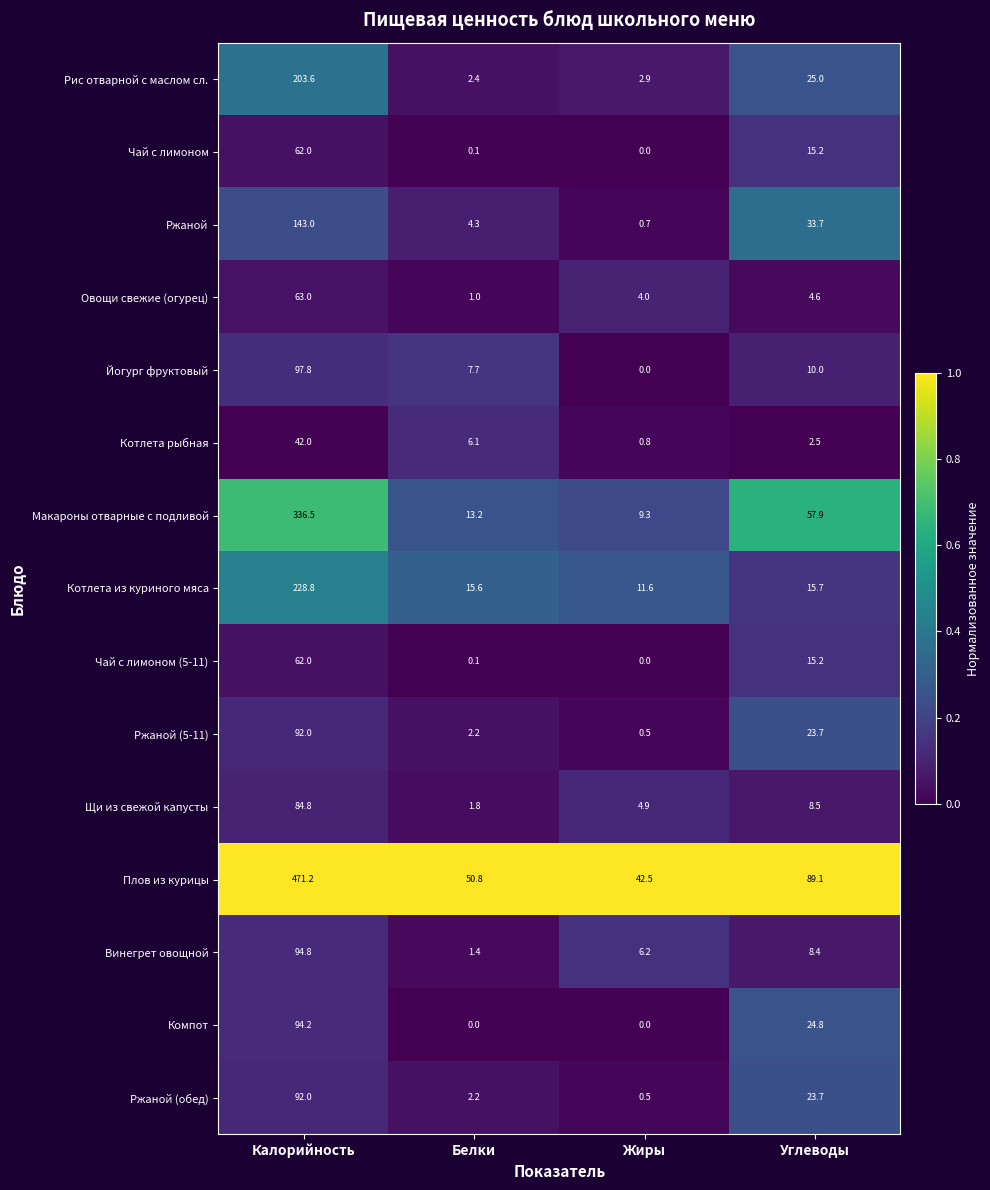

At which label does Чай с лимоном first exceed 15?

Калорийность